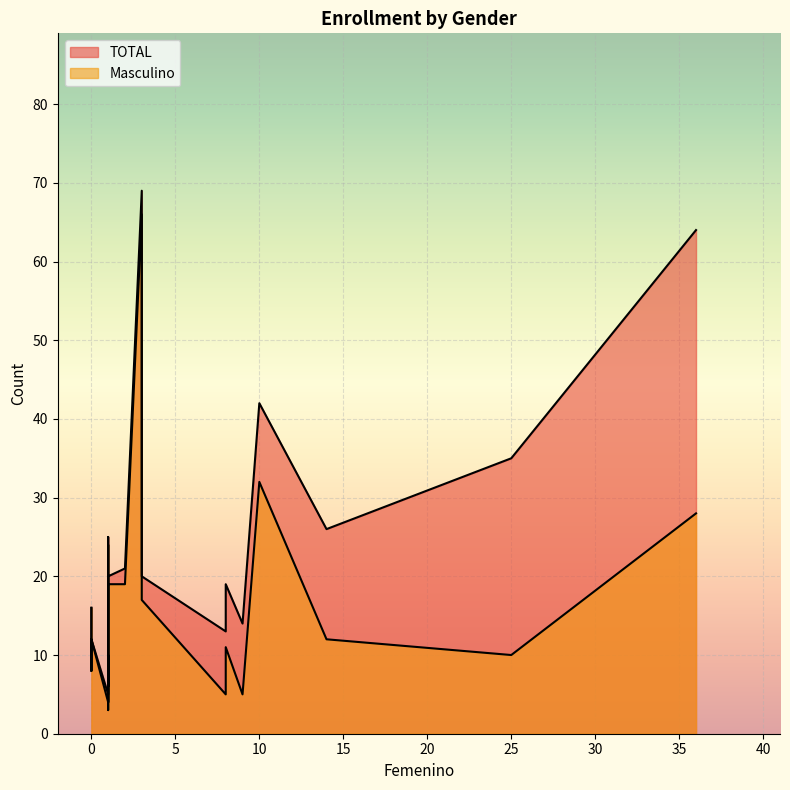

Which series has the widest spread of values?

TOTAL